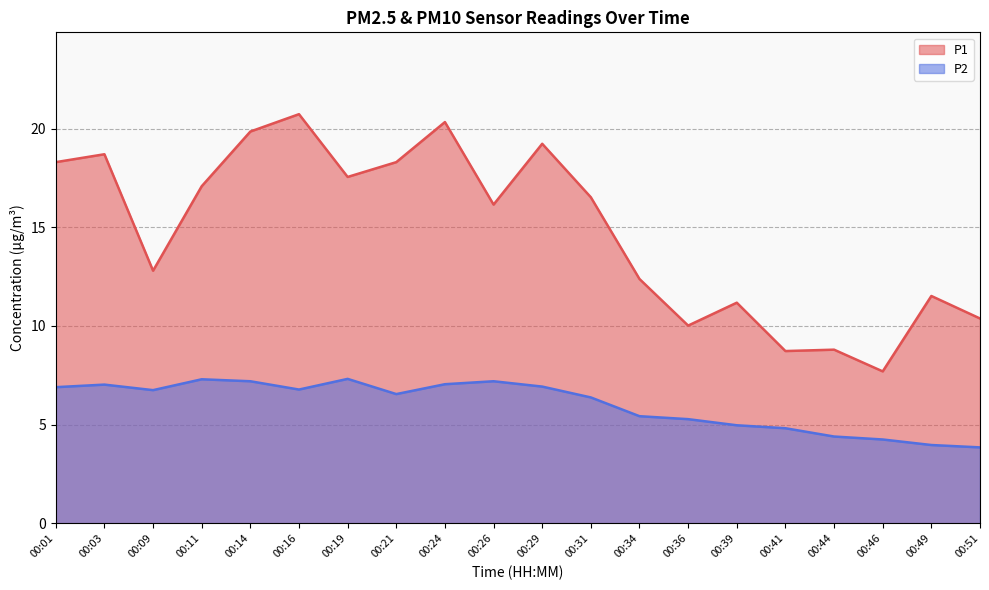

List the series in order of their peak value, lowest first.

P2, P1